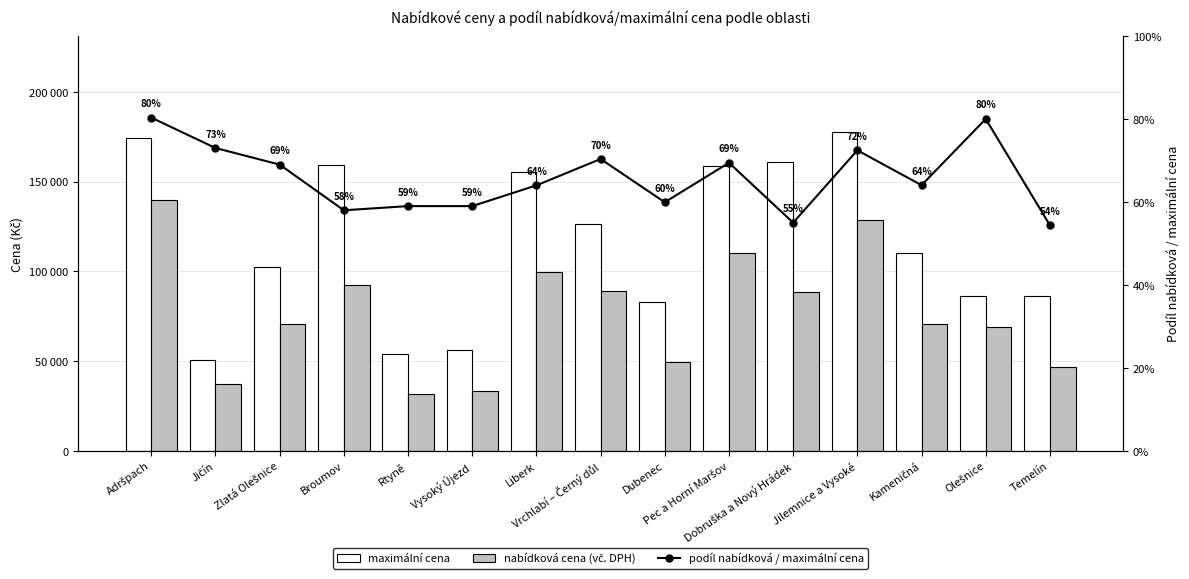

What are all the series names shown in the legend?

maximální cena, nabídková cena (vč. DPH), podíl nabídková / maximální cena